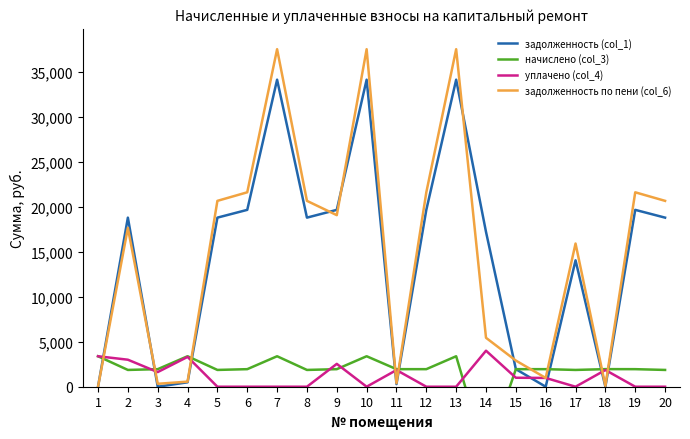

How many lines are shown in the chart?

4